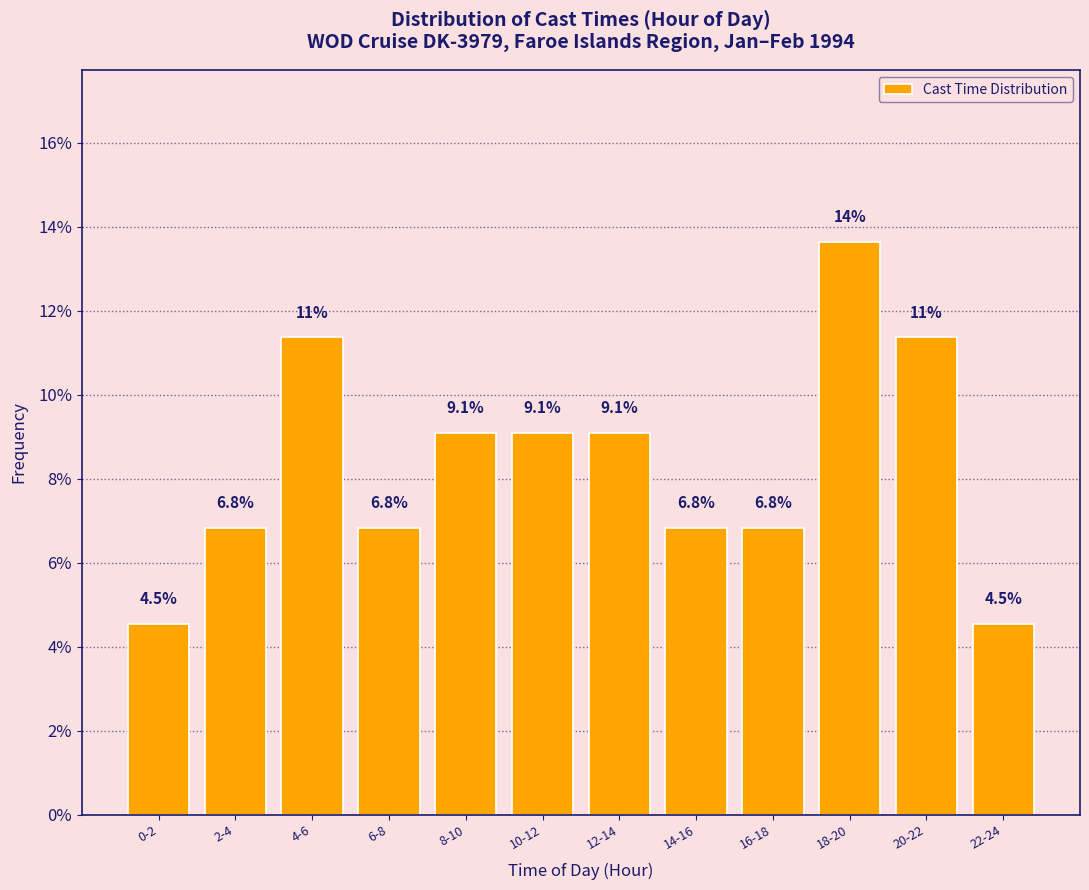

Reading left to right, transcribe all the data shown in this chart.

0-2=4.5	2-4=6.8	4-6=11.4	6-8=6.8	8-10=9.1	10-12=9.1	12-14=9.1	14-16=6.8	16-18=6.8	18-20=13.6	20-22=11.4	22-24=4.5